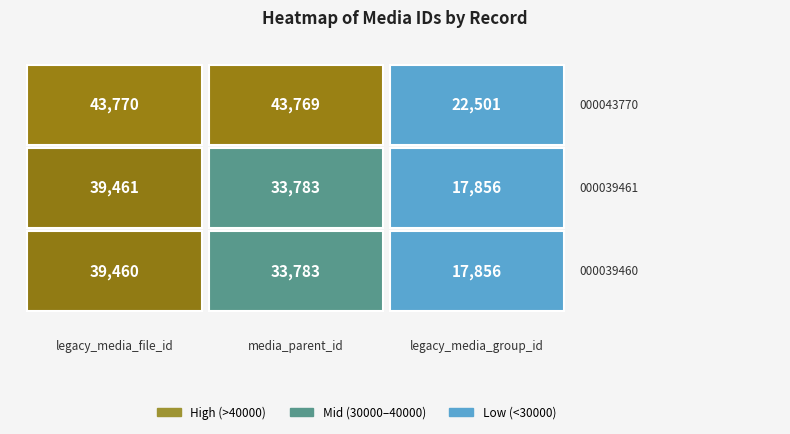

At how many categories does at least one series exceed 23631?

2